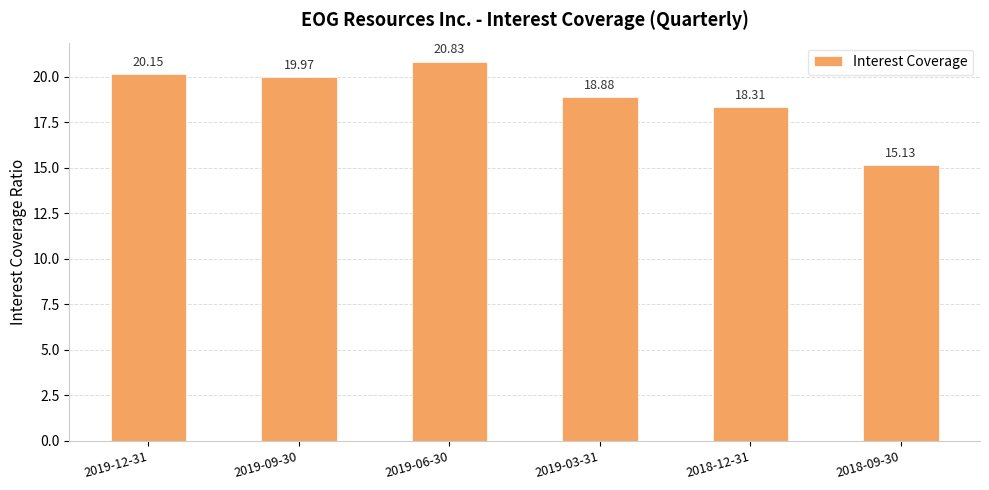

How many distinct data groups are displayed?

1